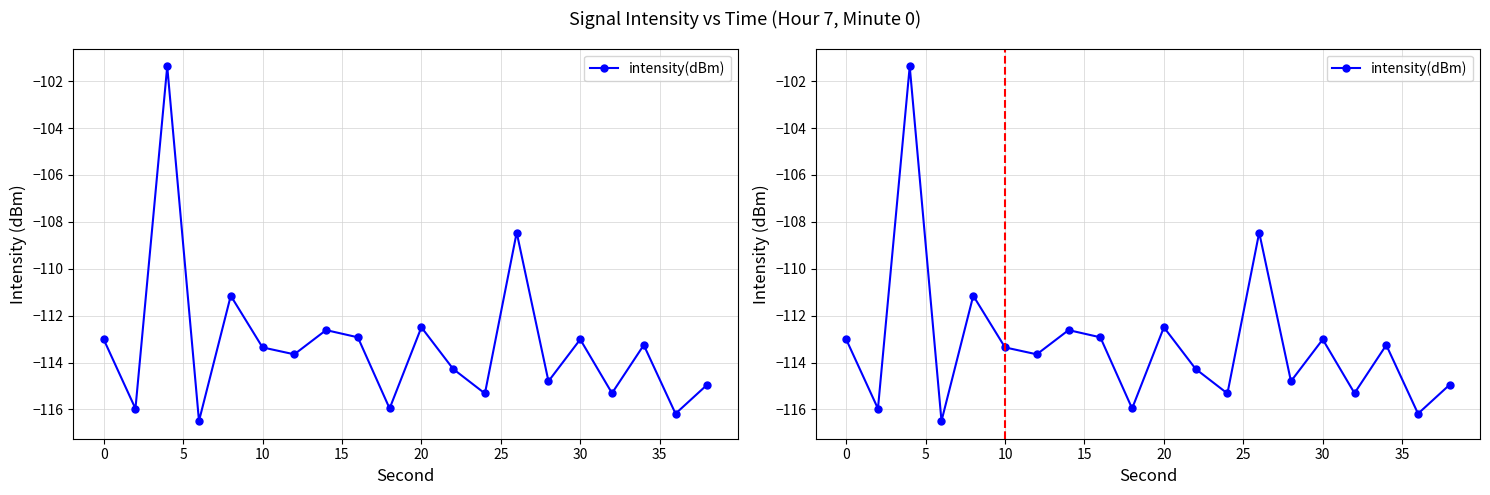

Reading right to left, extract all data points from this chart.

-114.9	-116.2	-113.3	-115.3	-113.0	-114.8	-108.5	-115.3	-114.3	-112.5	-116.0	-112.9	-112.6	-113.6	-113.4	-111.2	-116.5	-101.4	-116.0	-113.0